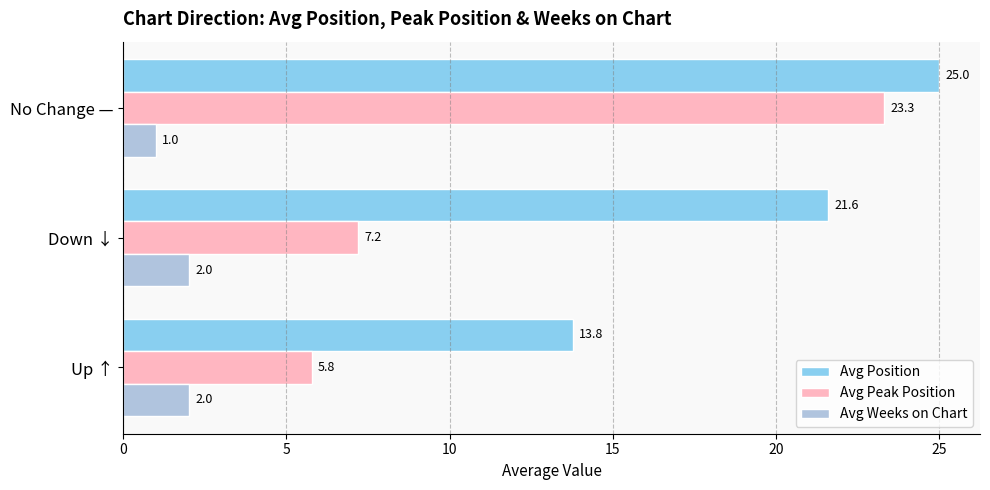

Rank the categories by Avg Position value from lowest to highest.

Up ↑, Down ↓, No Change —